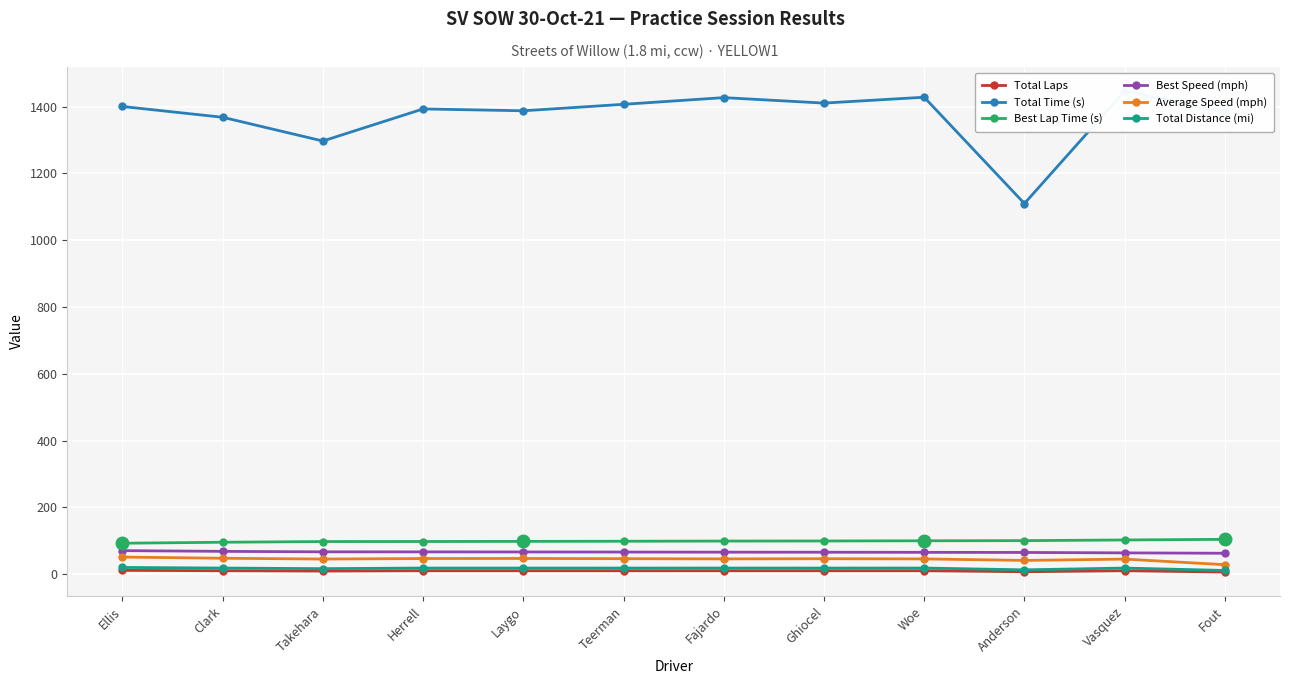

Reading left to right, list all the values displayed in this chart.

Total Laps: 11.0	10.0	9.0	10.0	10.0	10.0	10.0	10.0	10.0	7.0	10.0	6.0
Total Time (s): 1400.3	1368.0	1296.9	1393.0	1387.5	1406.8	1426.9	1410.5	1428.1	1109.7	1446.6	1383.0
Best Lap Time (s): 92.3	95.3	97.4	97.5	97.9	98.3	98.8	99.1	99.6	100.1	102.1	104.0
Best Speed (mph): 70.2	68.0	66.6	66.5	66.2	65.9	65.6	65.4	65.0	64.7	63.5	62.3
Average Speed (mph): 50.9	47.4	45.0	46.5	46.7	46.1	45.4	45.9	45.4	40.9	44.8	28.1
Total Distance (mi): 19.8	18.0	16.2	18.0	18.0	18.0	18.0	18.0	18.0	12.6	18.0	10.8